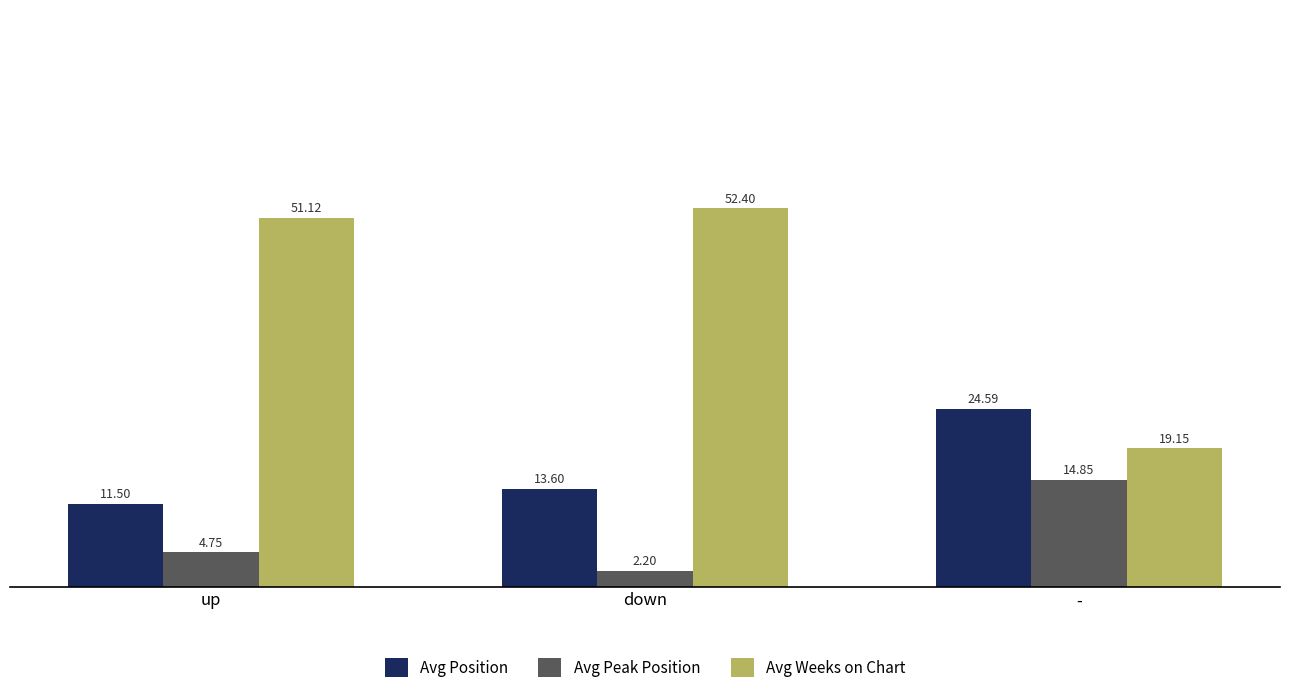

At which label is Avg Position closest to 18?

down